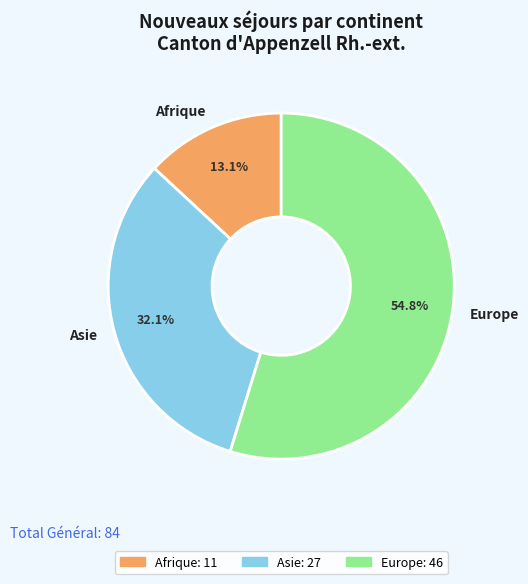

What is the total percentage of Europe and Asie?

86.9%